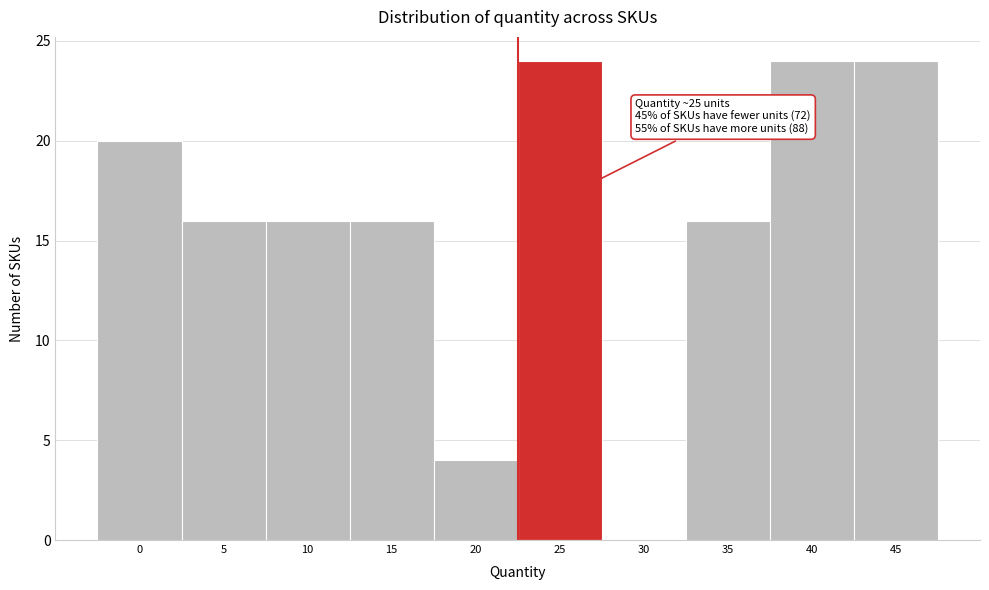

Reading left to right, what are all the values shown in this chart?

0=20	5=16	10=16	15=16	20=4	25=24	30=0	35=16	40=24	45=24